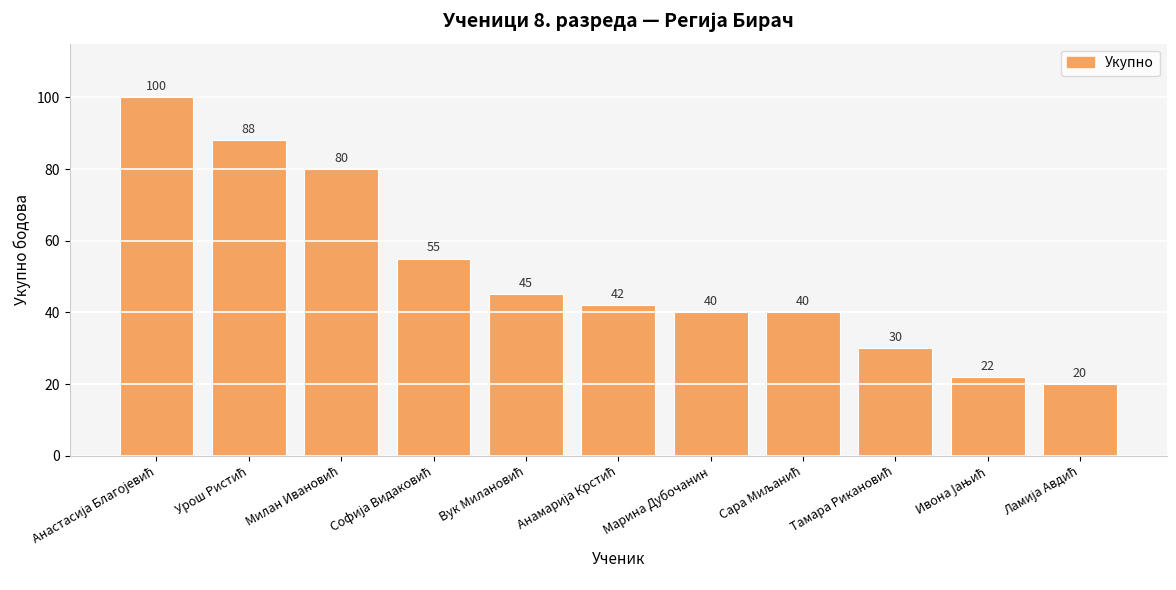

What is the sum of all values?

562